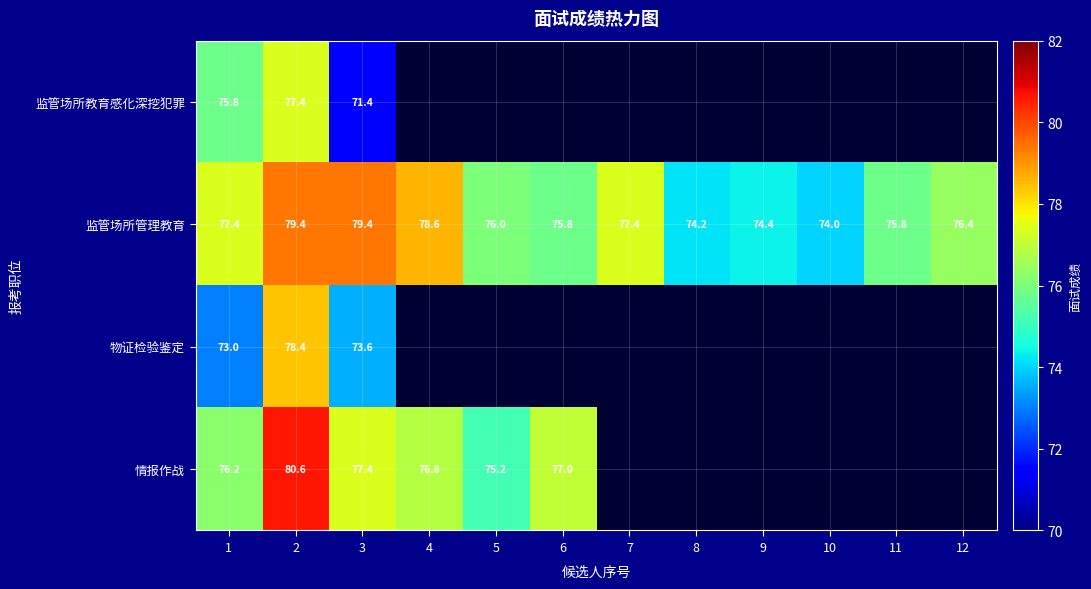

At how many categories does at least one series exceed 72?

12